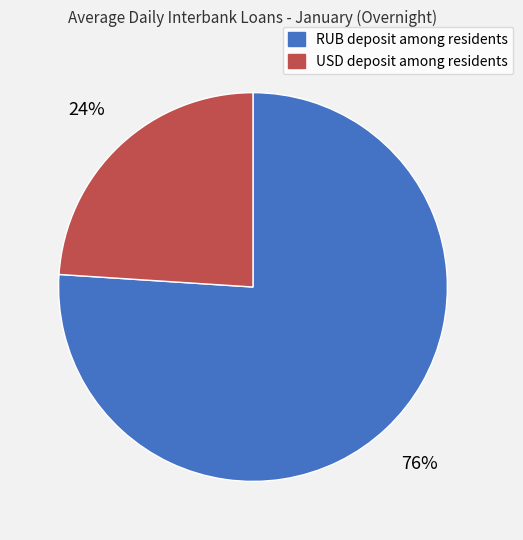

Between USD deposit among residents and RUB deposit among residents, which is larger?

RUB deposit among residents